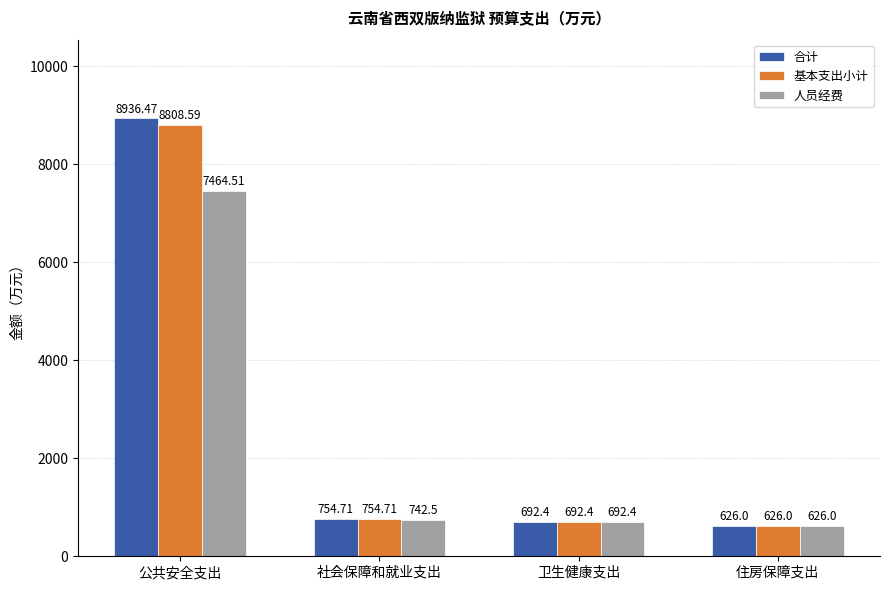

What is the value of the 人员经费 bar at the 4th from the left?

626.0